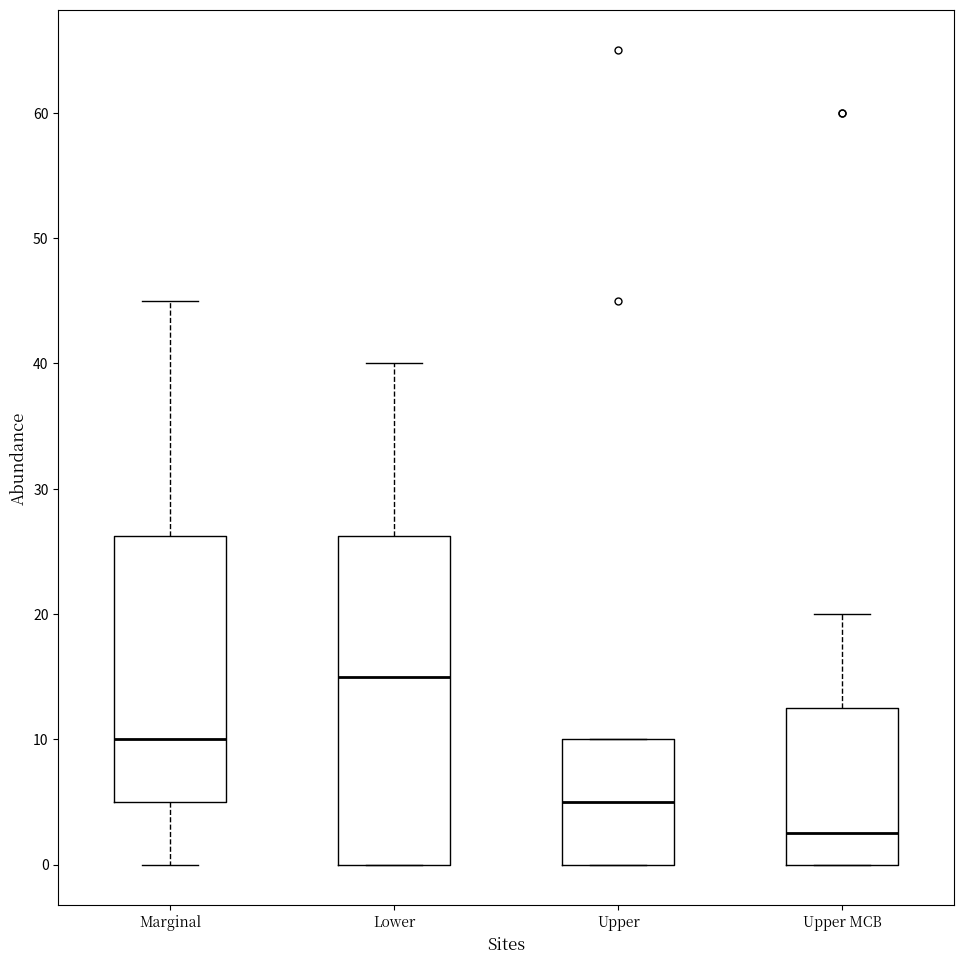

Reading left to right, transcribe this box plot: for each box, give where its median line is, the range the box spans, and where its two whiskers end, as read against the y-axis. The values are not printed on the chart, so give them approximately, as read against the axis.

Marginal: median 10, box 5 to 26, whiskers 0 to 45
Lower: median 15, box 0 to 26, whiskers 0 to 40
Upper: median 5, box 0 to 10, whiskers 0 to 10
Upper MCB: median 3, box 0 to 13, whiskers 0 to 20